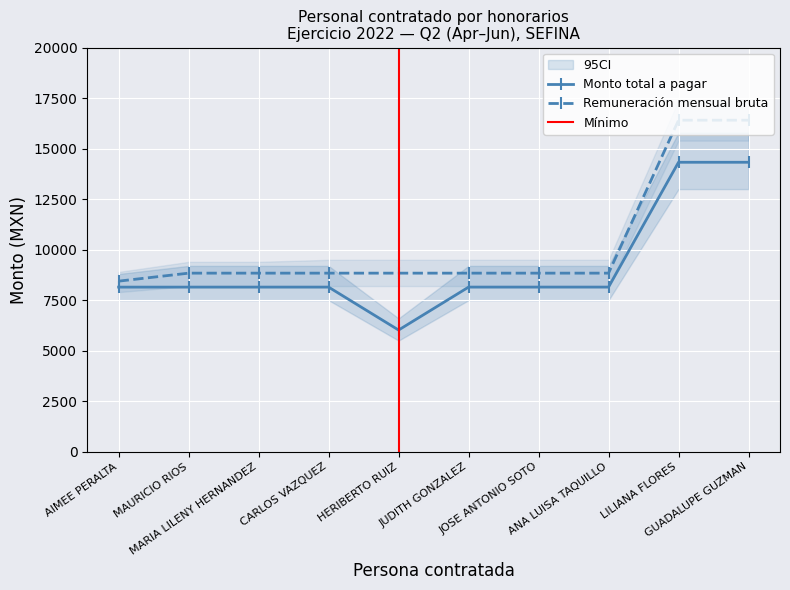

Is the value of Remuneración mensual bruta at GUADALUPE GUZMAN greater than the value of Monto total a pagar at CARLOS VAZQUEZ?

Yes